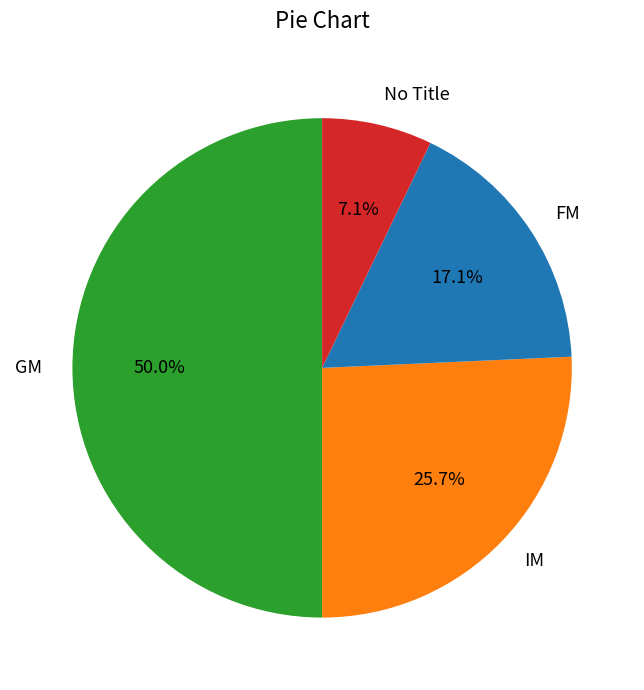

Combined, do No Title and IM account for over 50%?

No